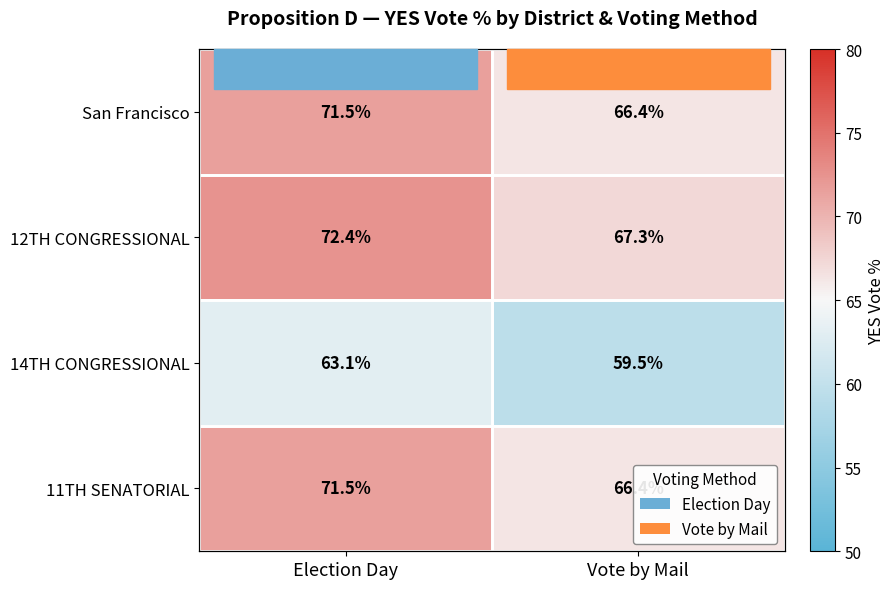

How many data points in 14TH CONGRESSIONAL are above 63?

1